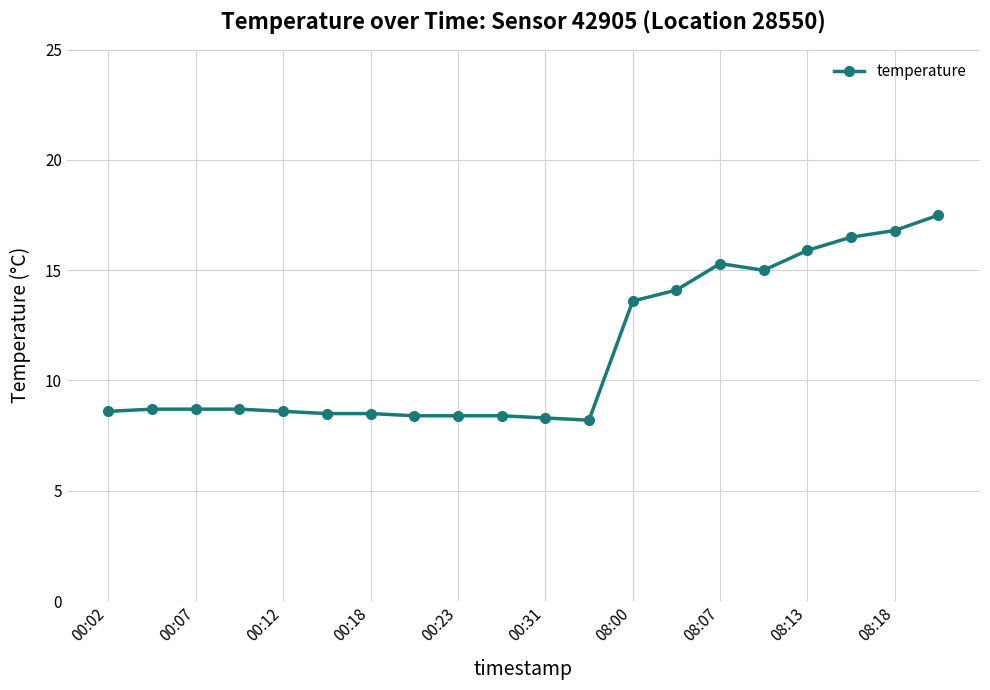

What is the difference between the maximum and minimum values?

9.3